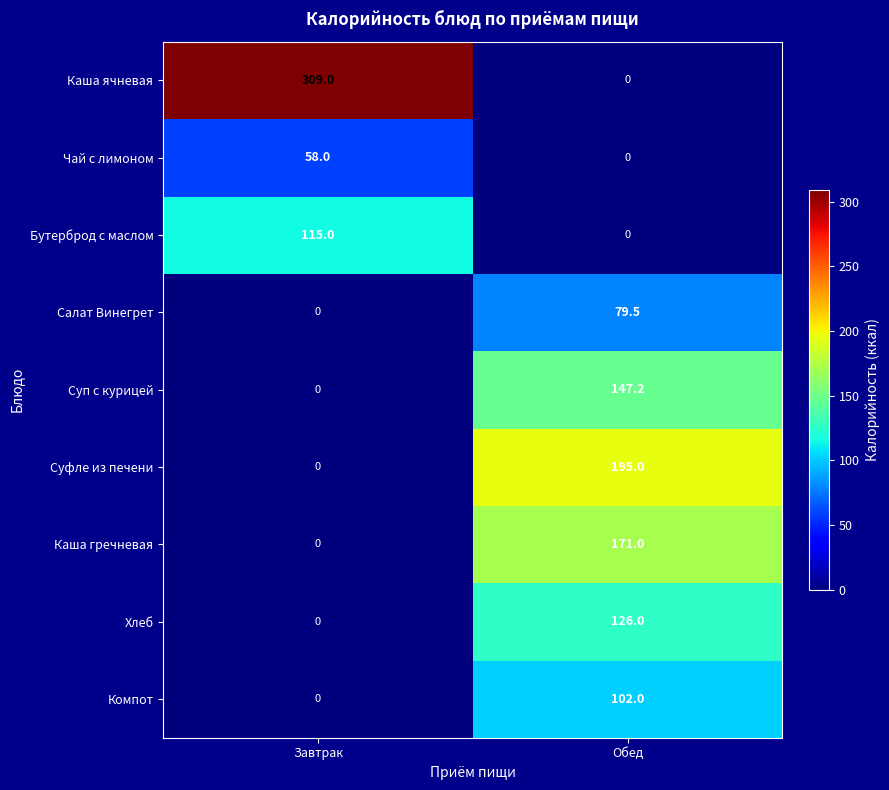

Which series has the largest total across all categories?

Каша ячневая